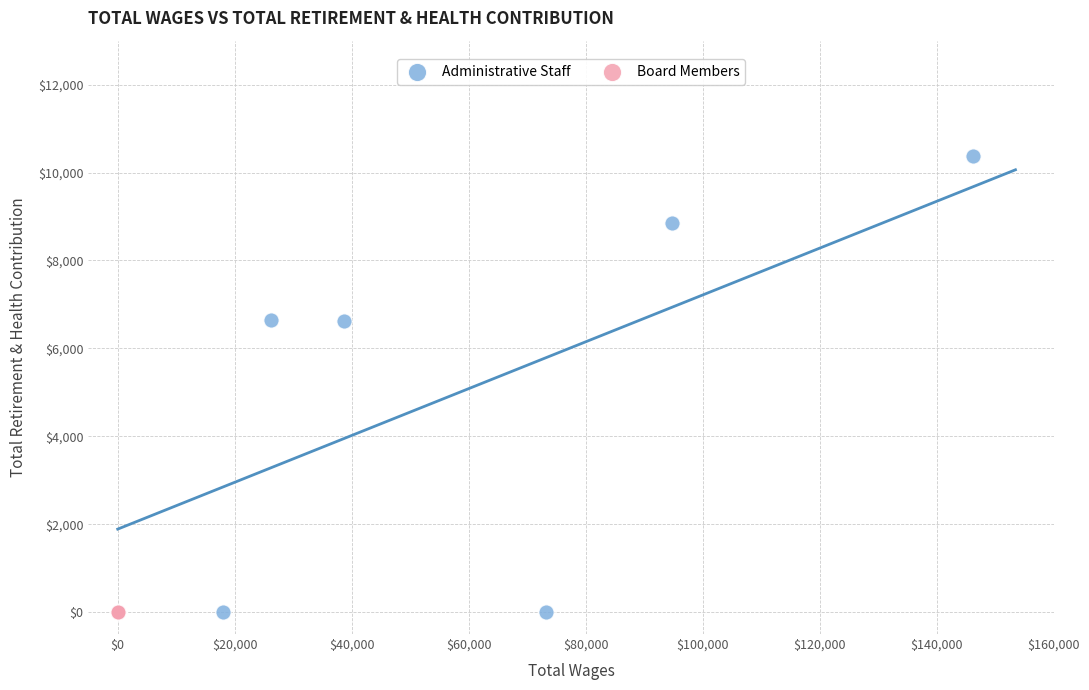

Which series contains the highest Y value?

Administrative Staff